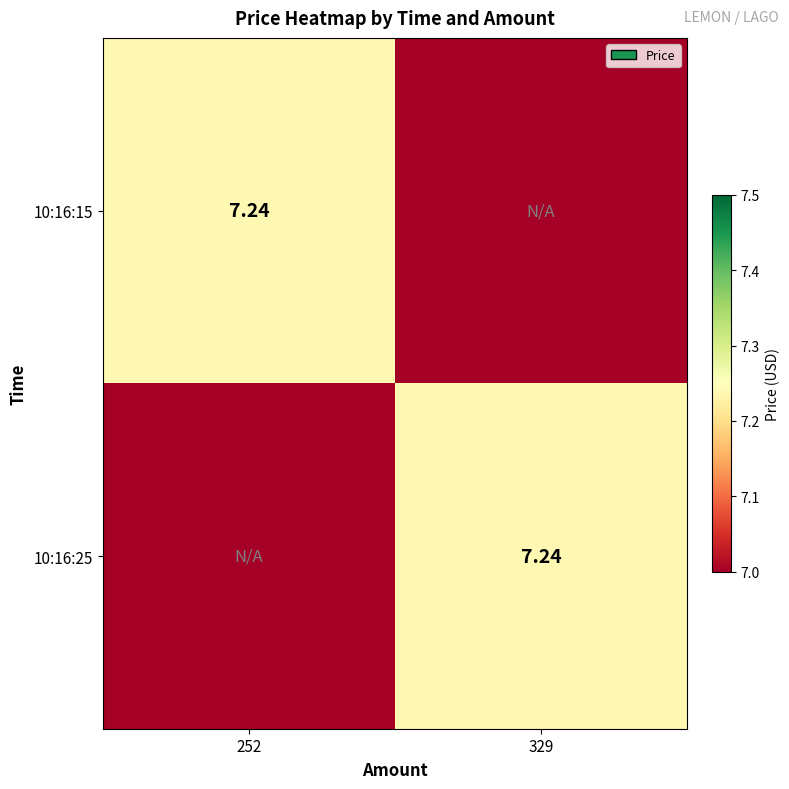

What is the difference between the maximum and minimum values in the 10:16:25 series?

7.2